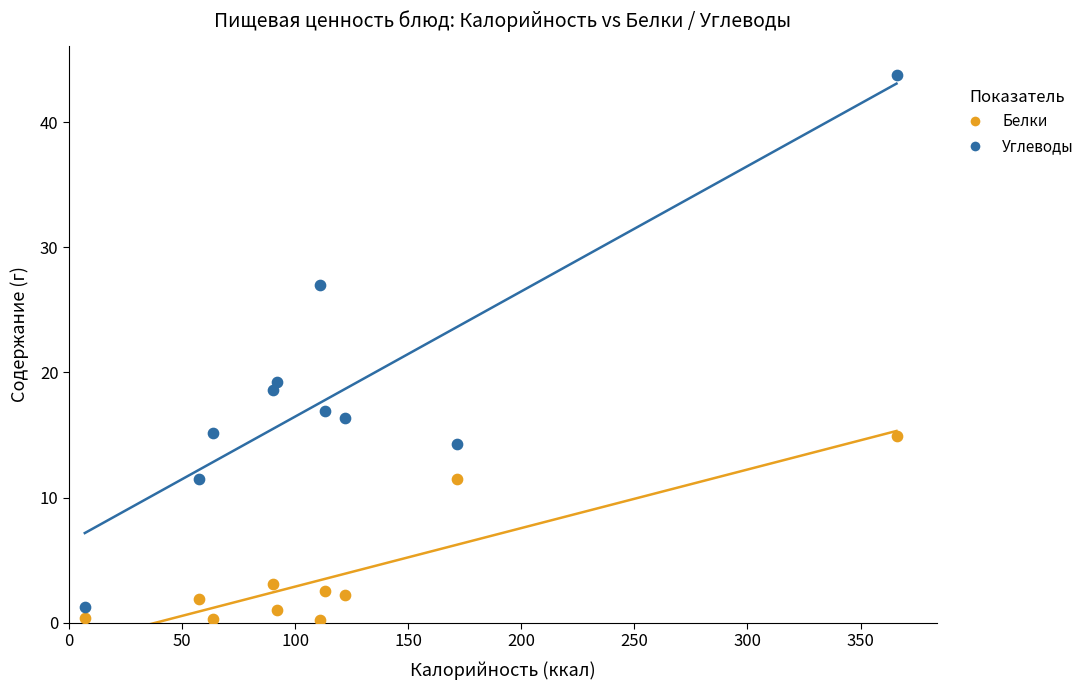

What are all the series names shown in the legend?

Белки, Углеводы